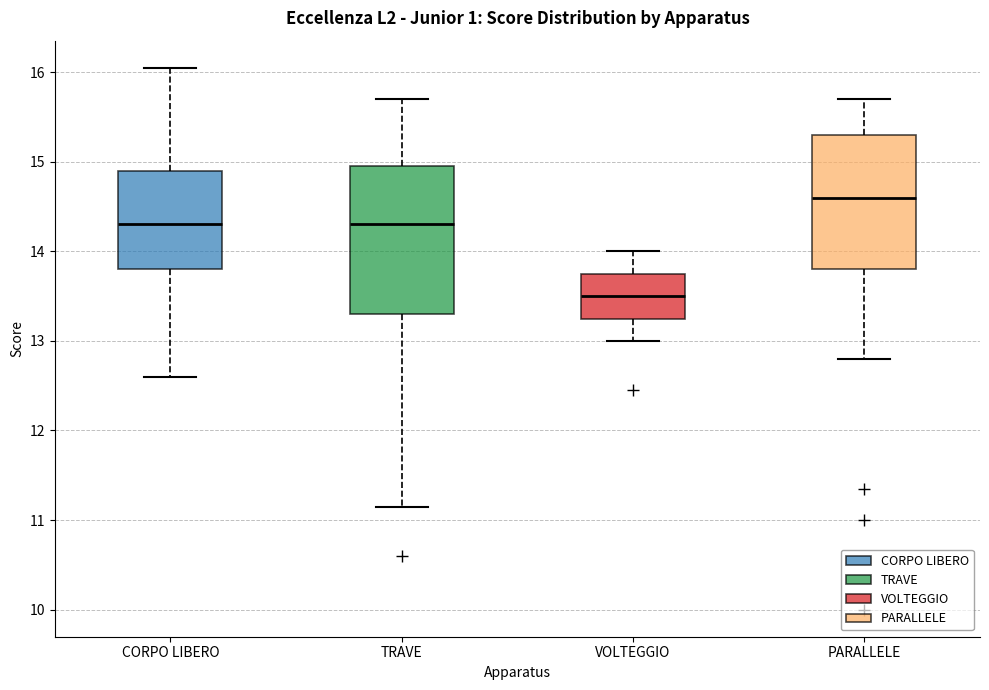

Reading left to right, transcribe this box plot: for each box, give where its median line is, the range the box spans, and where its two whiskers end, as read against the y-axis. The values are not printed on the chart, so give them approximately, as read against the axis.

CORPO LIBERO: median 14.3, box 13.8 to 14.9, whiskers 12.6 to 16.1
TRAVE: median 14.3, box 13.3 to 15.0, whiskers 11.2 to 15.7
VOLTEGGIO: median 13.5, box 13.3 to 13.8, whiskers 13.0 to 14.0
PARALLELE: median 14.6, box 13.8 to 15.3, whiskers 12.8 to 15.7